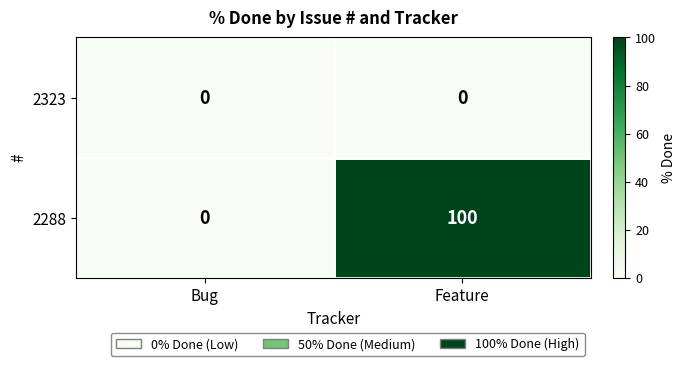

What is the spread (max minus min) of values at Feature?

100